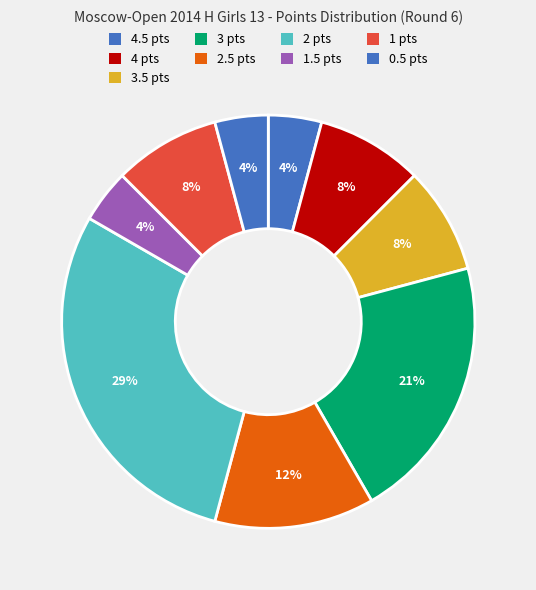

Count the number of slices in the pie.

9